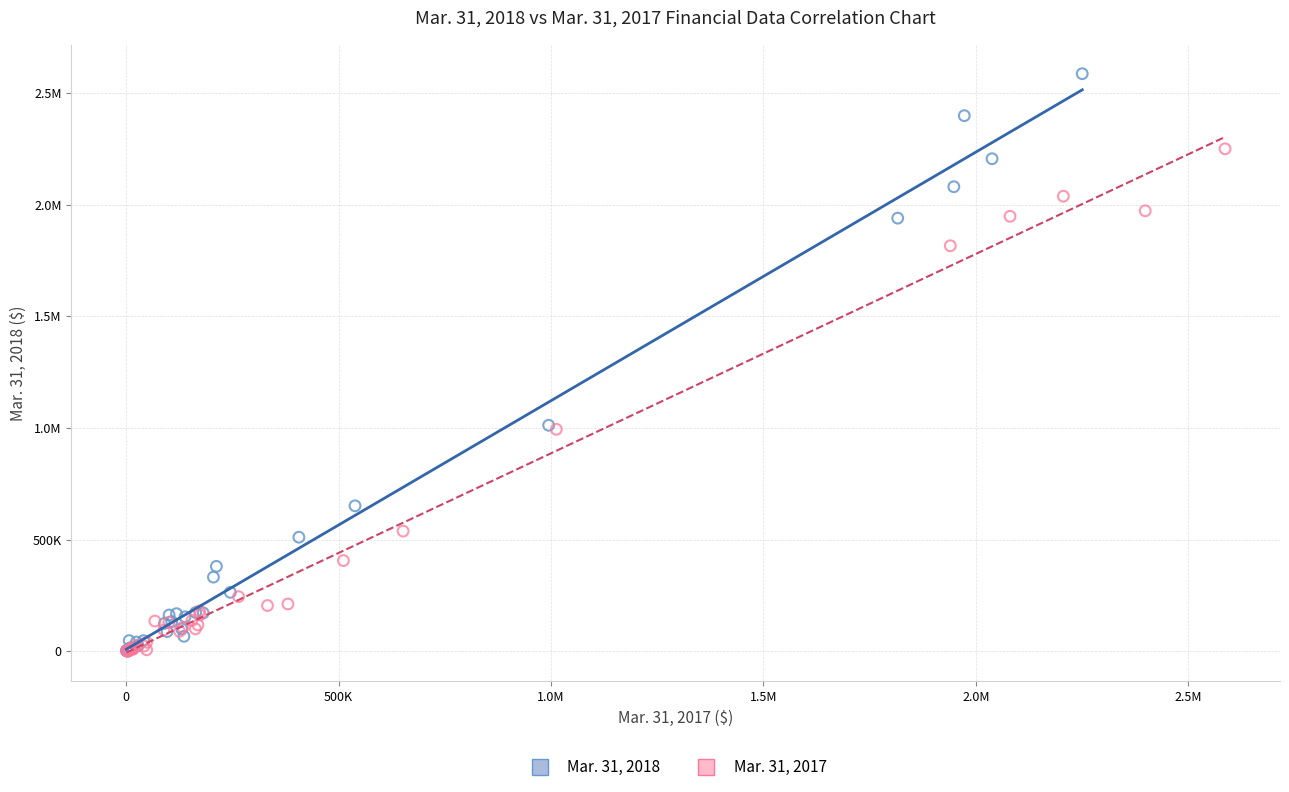

What are all the series names shown in the legend?

Mar. 31, 2018, Mar. 31, 2017